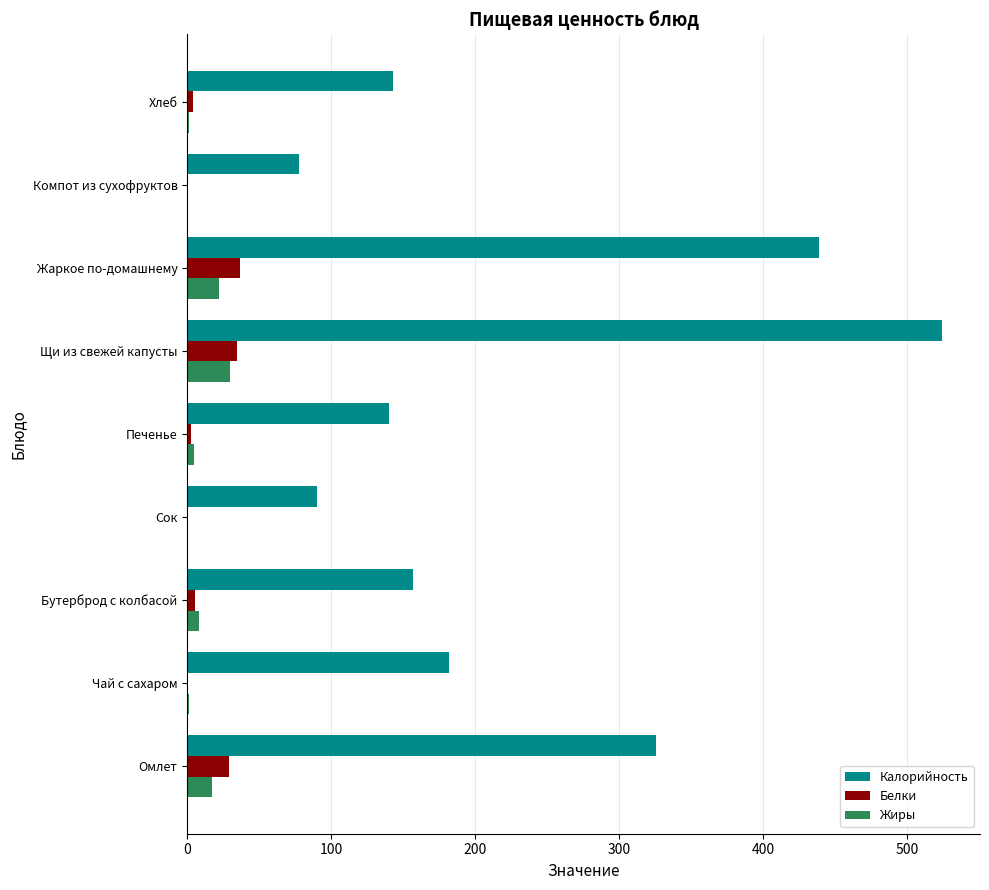

What is the sum of all Калорийность values?

2078.1